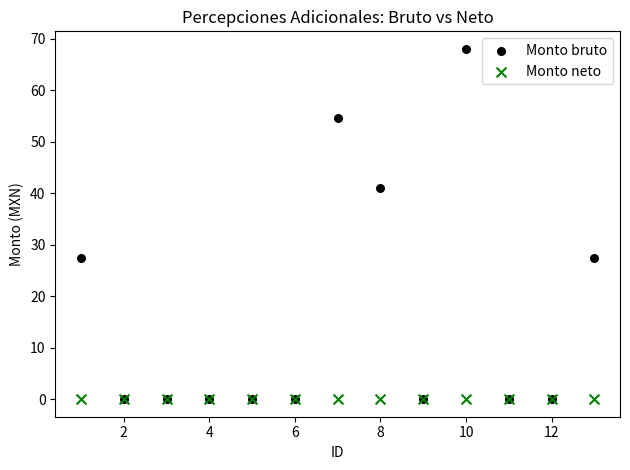

What are all the series names shown in the legend?

Monto bruto, Monto neto